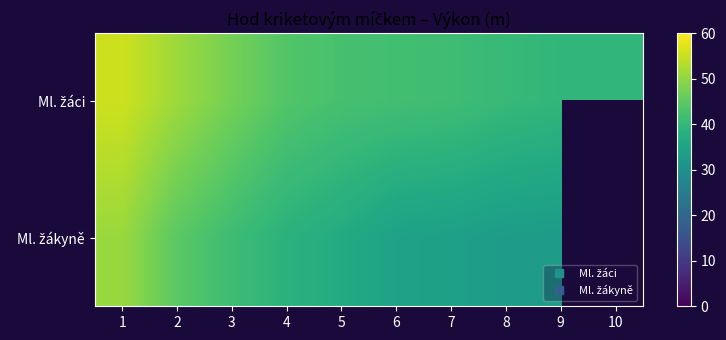

How many values in Ml. žákyně are above zero?

9